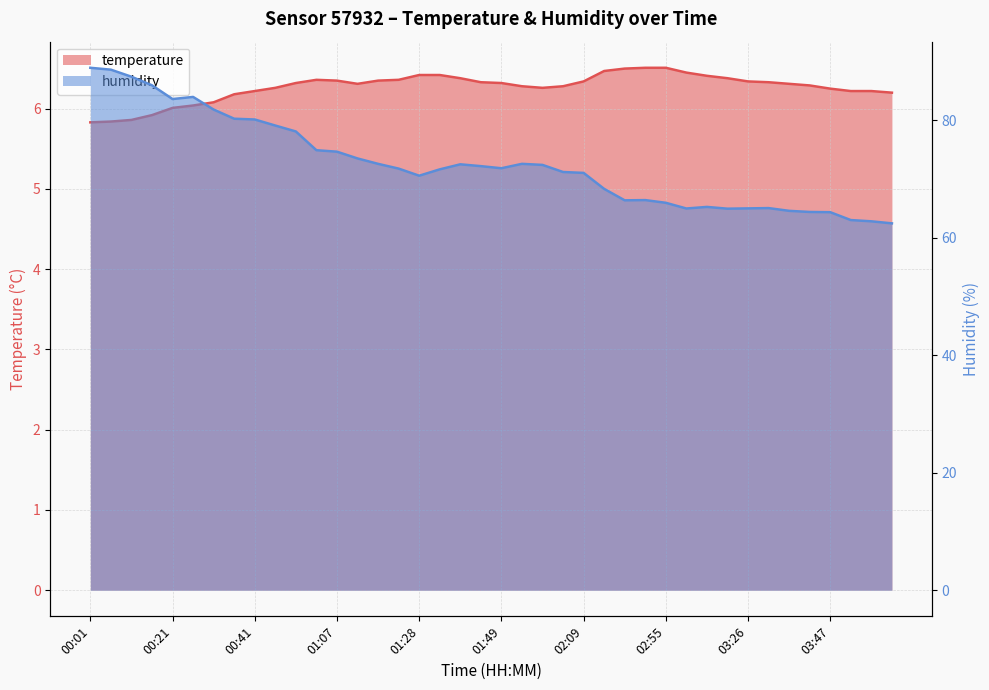

The temperature series shows 6.0 at 00:21. True or false?

True